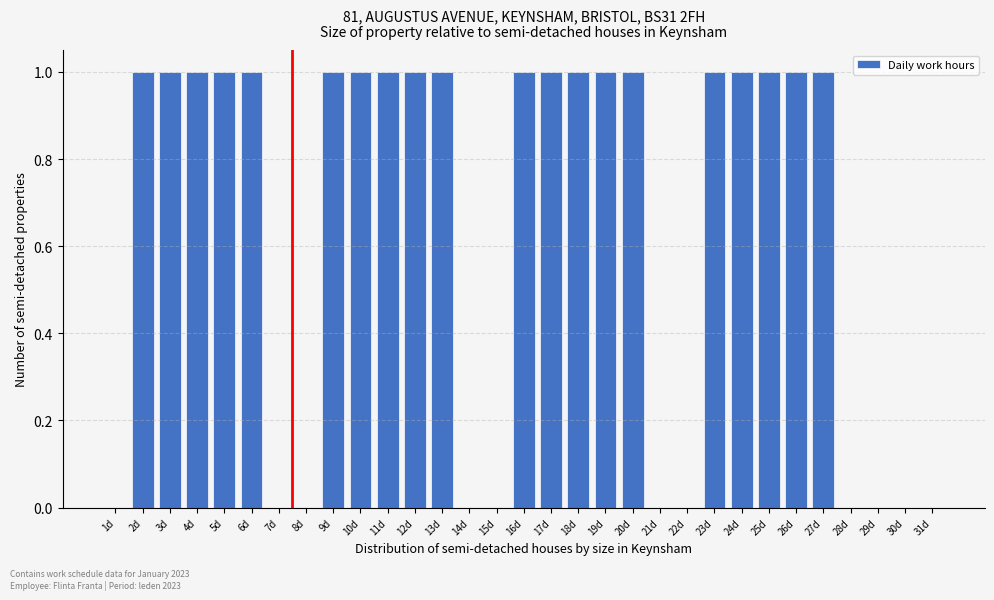

The chart shows a value of 1 at 28d. True or false?

False